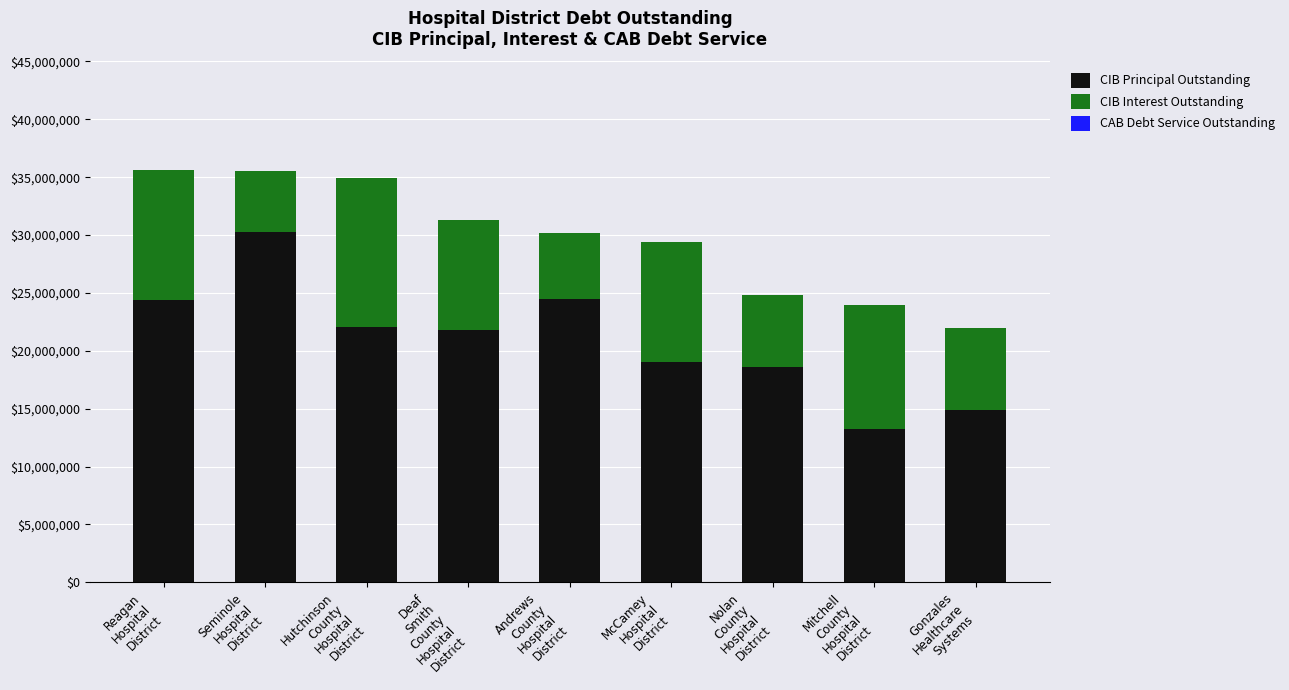

What is the highest value of the CIB Principal Outstanding series?

30255000.0